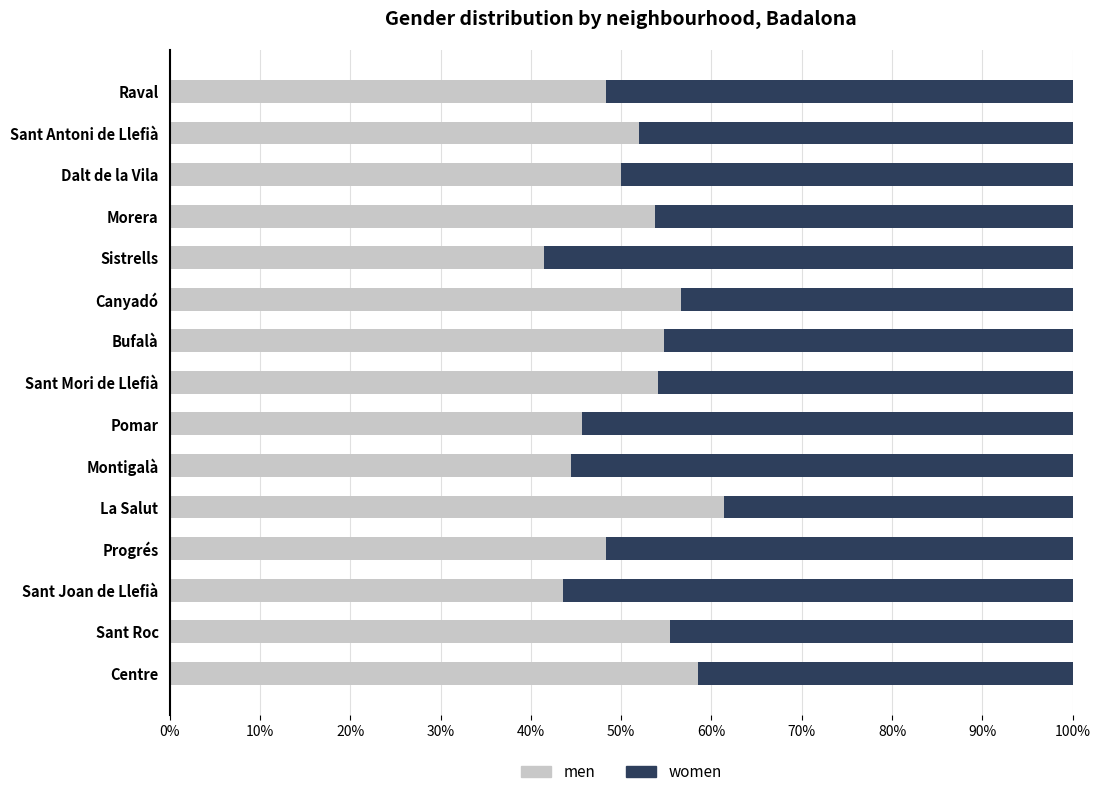

What is the minimum value for men?

41.5